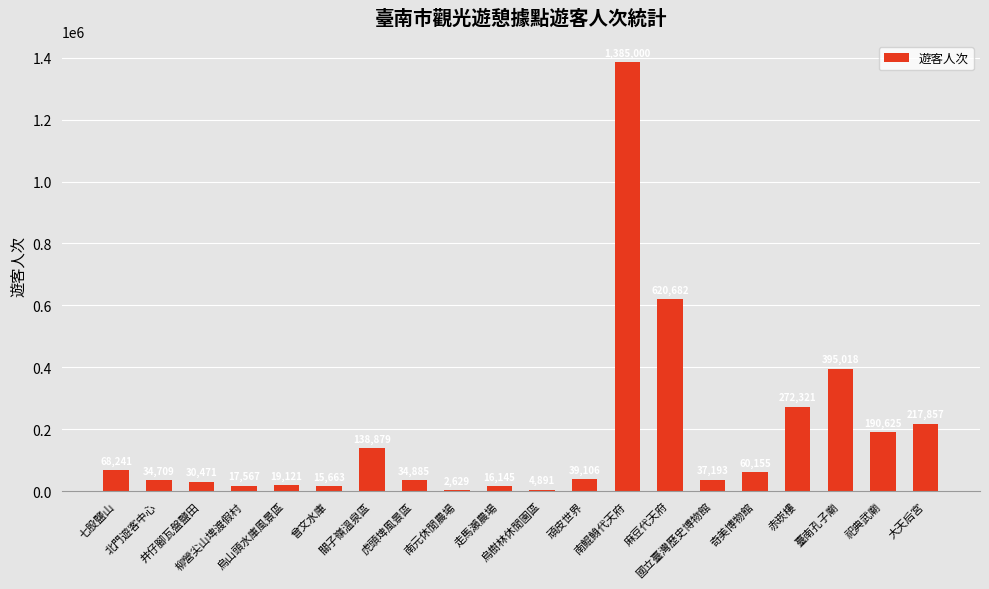

What is the sum of all values?

3601158